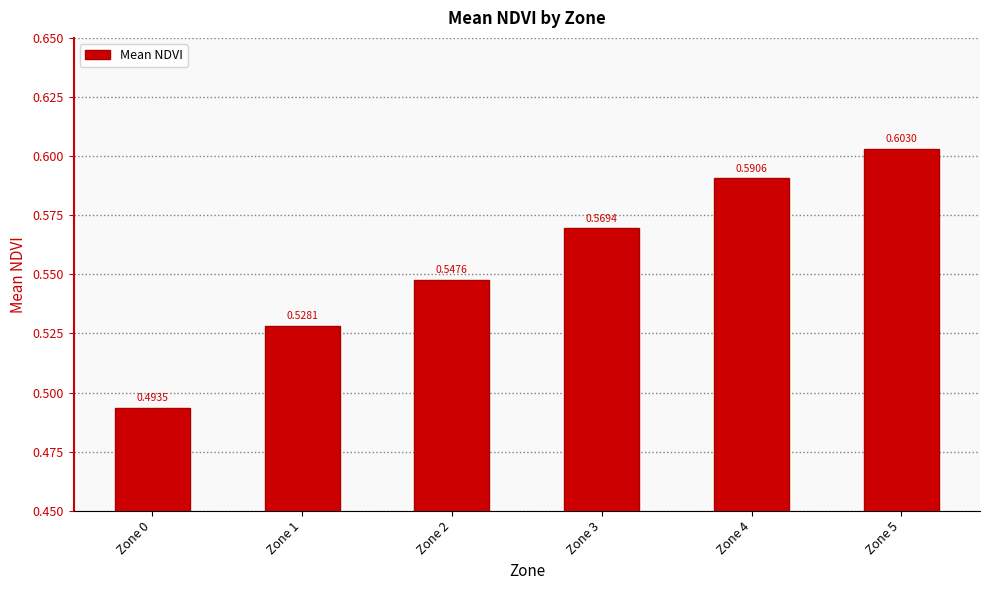

What is the sum of the values at Zone 3 and Zone 1?

1.1